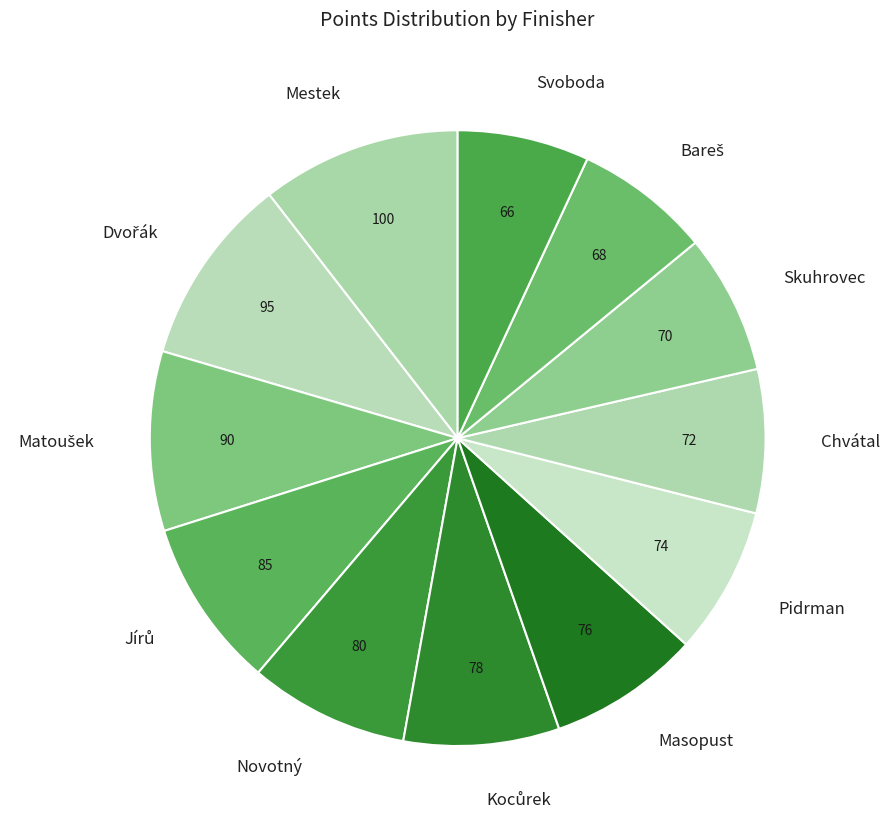

Combined, do Novotný and Pidrman account for over 50%?

No